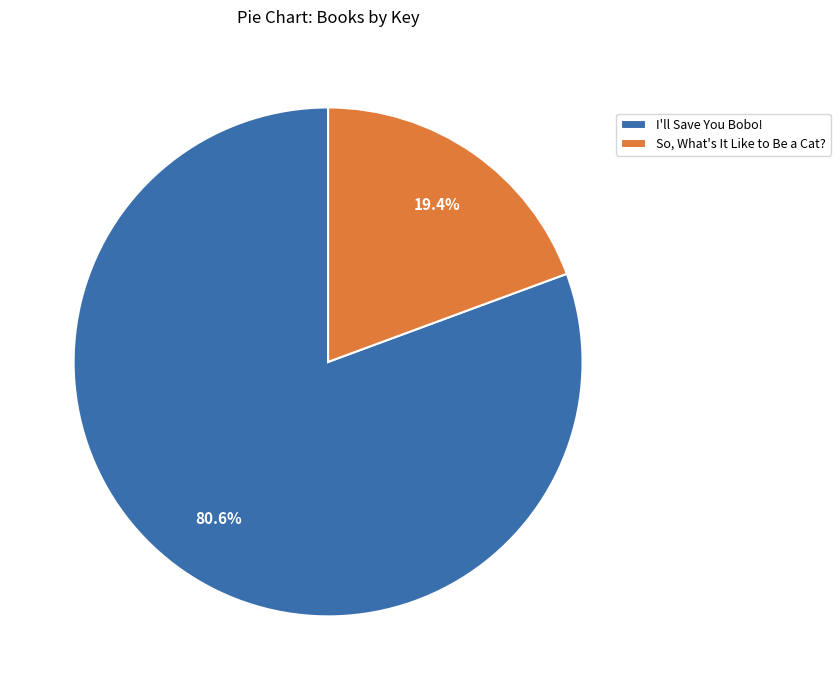

Does So, What's It Like to Be a Cat? represent more than half of the total?

No